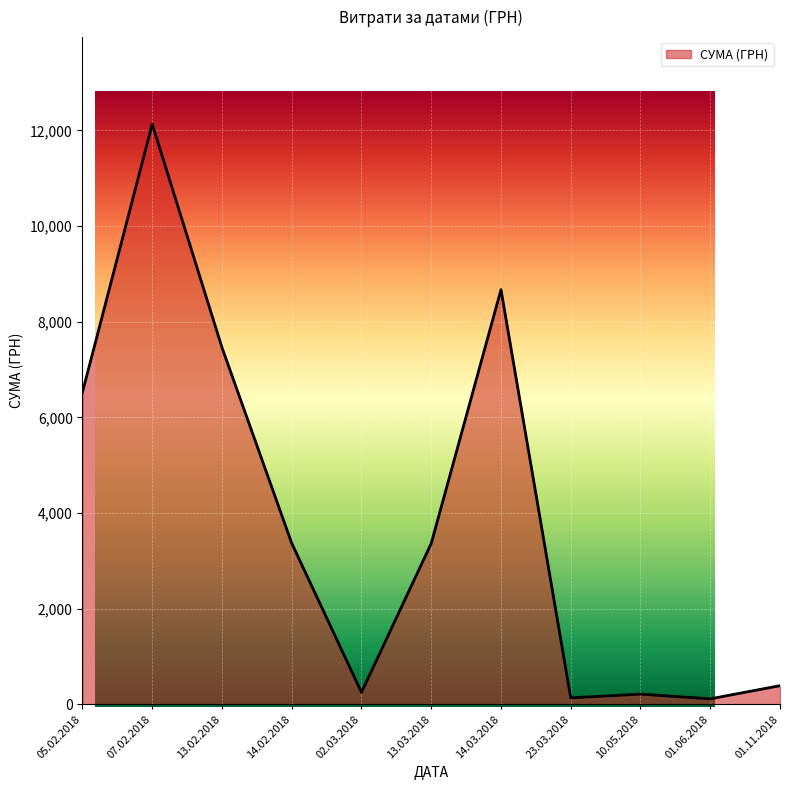

Which has a higher value, 14.03.2018 or 02.03.2018?

14.03.2018